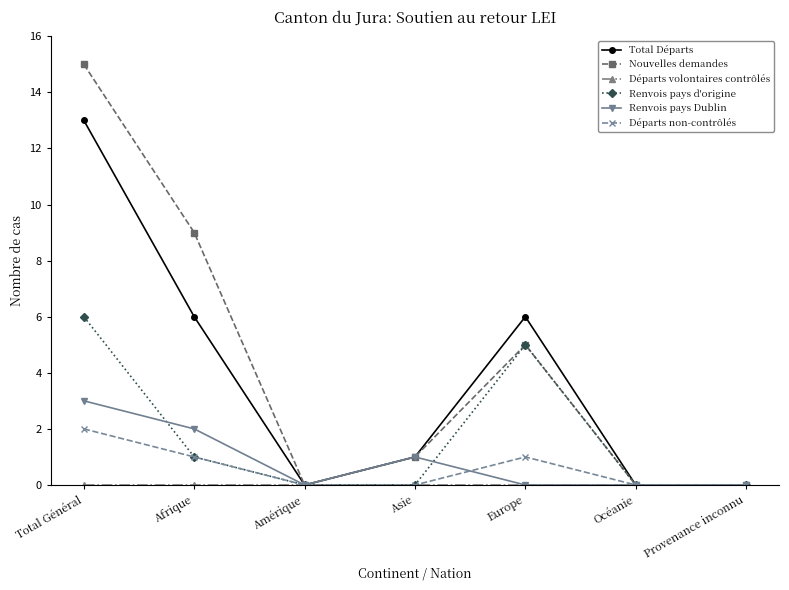

What is the average value of the Nouvelles demandes series?

4